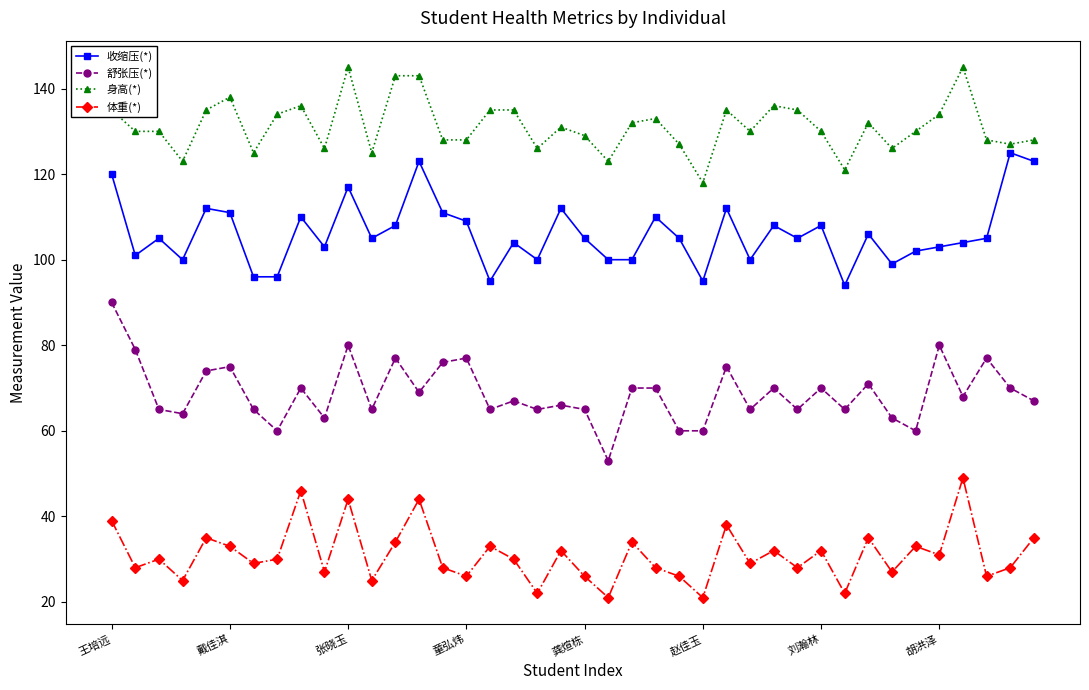

Rank the series by their average value, from lowest to highest.

体重(*), 舒张压(*), 收缩压(*), 身高(*)